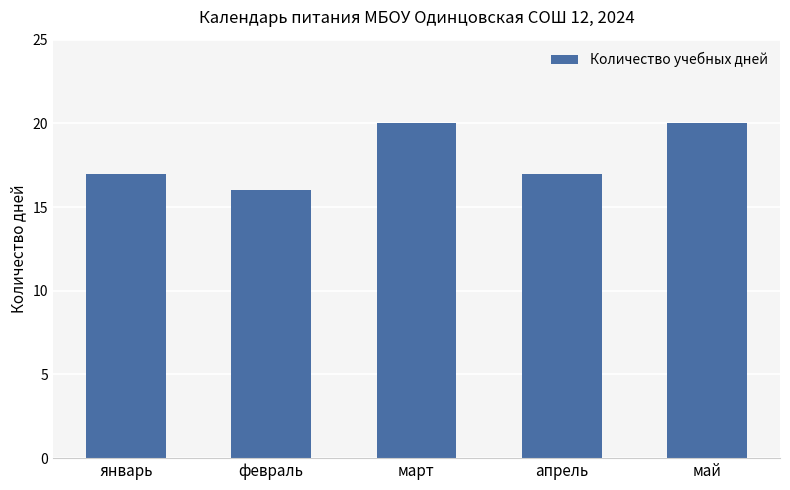

What is the difference between the second highest and second lowest values?

3